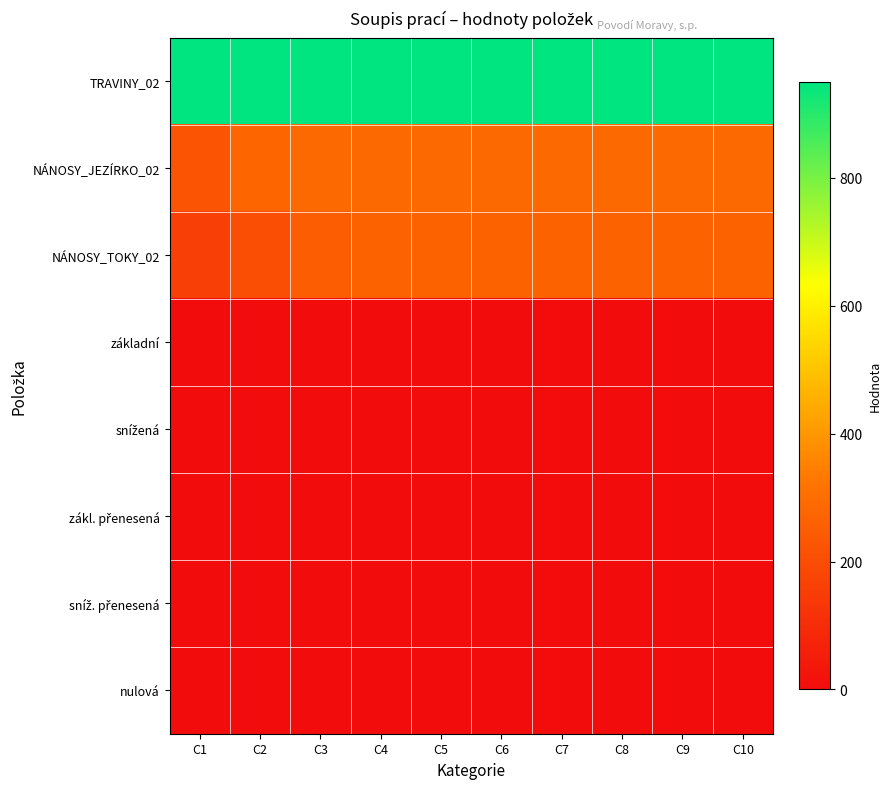

Rank the series by their maximum value, from highest to lowest.

TRAVINY_02, NÁNOSY_JEZÍRKO_02, NÁNOSY_TOKY_02, základní, snížená, zákl. přenesená, sníž. přenesená, nulová